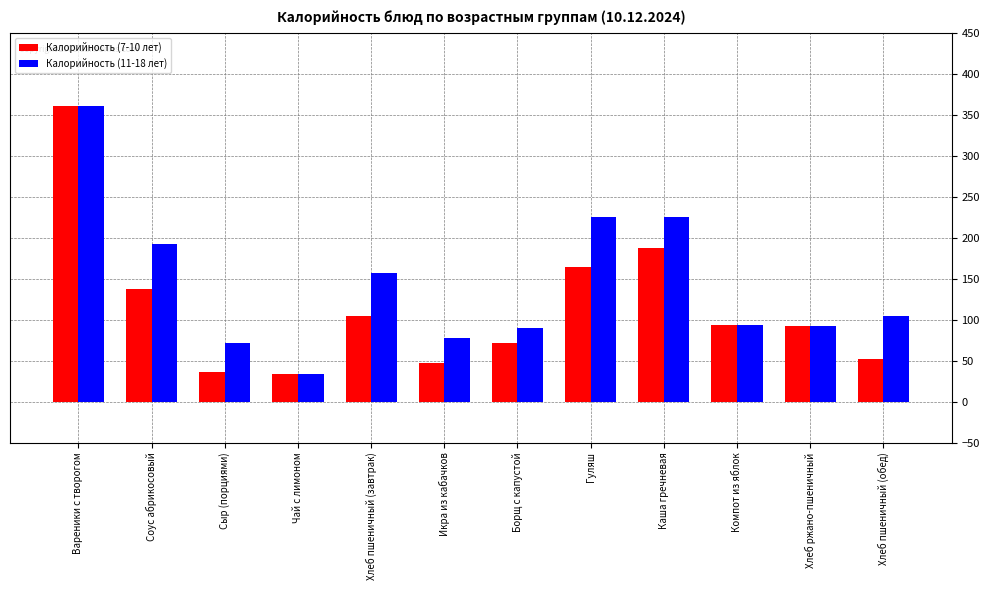

What is the sum of all Калорийность (11-18 лет) values?

1721.3